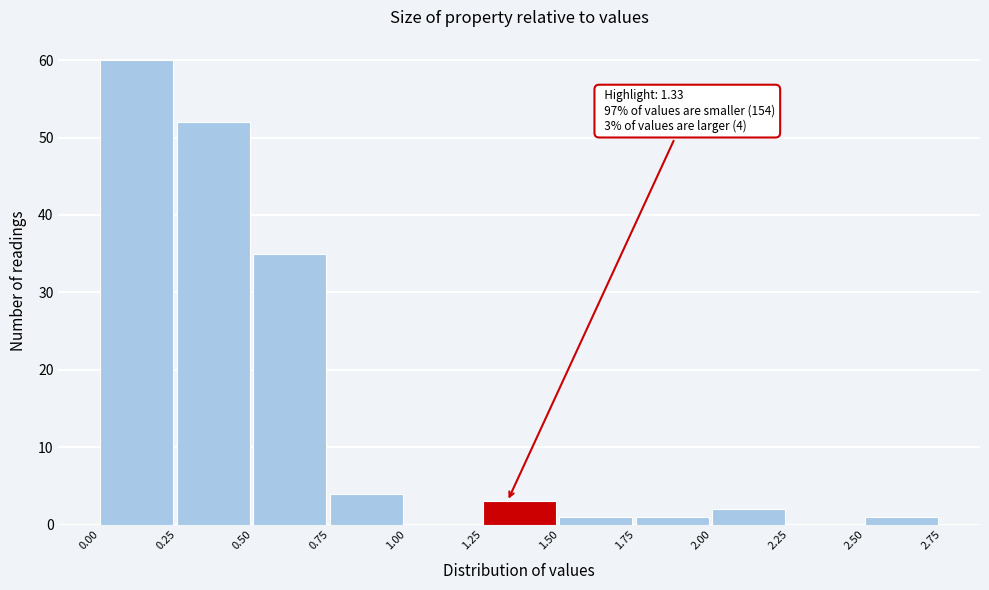

Which range on the x-axis has the tallest bar?

0.00 to 0.25